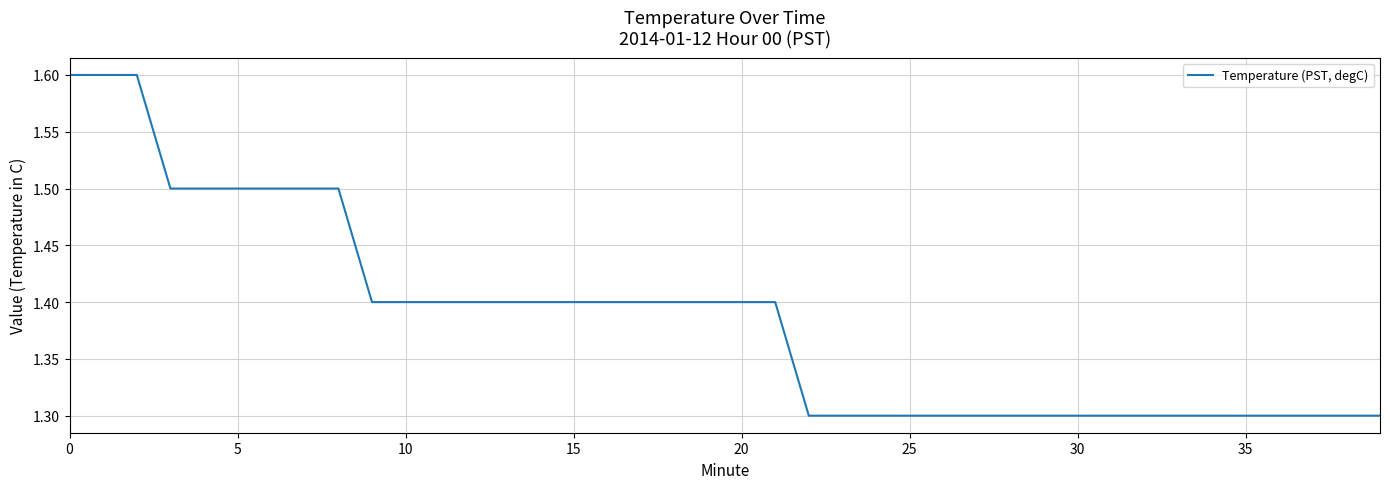

What is the difference between the maximum and minimum values?

0.3